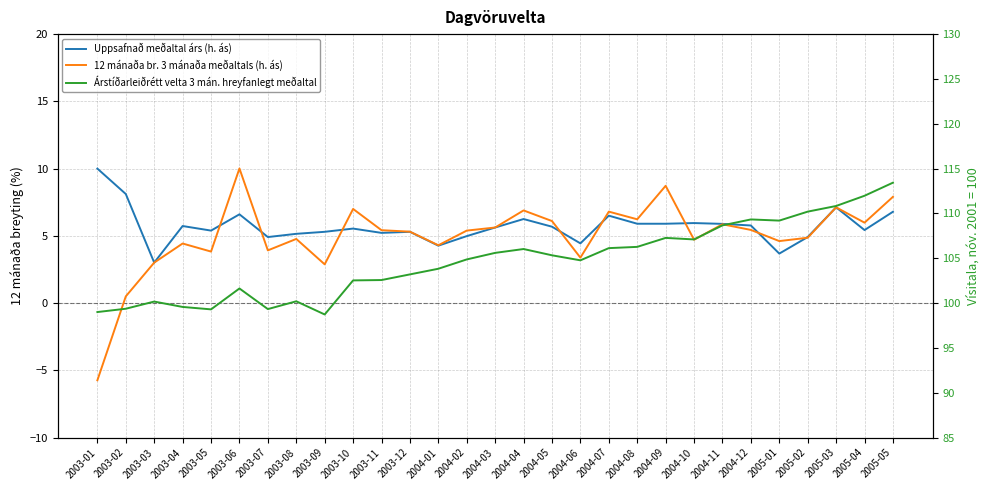

True or false: Árstíðarleiðrétt velta 3 mán. hreyfanlegt meðaltal has a value of 103.2 at 2003-12.

True